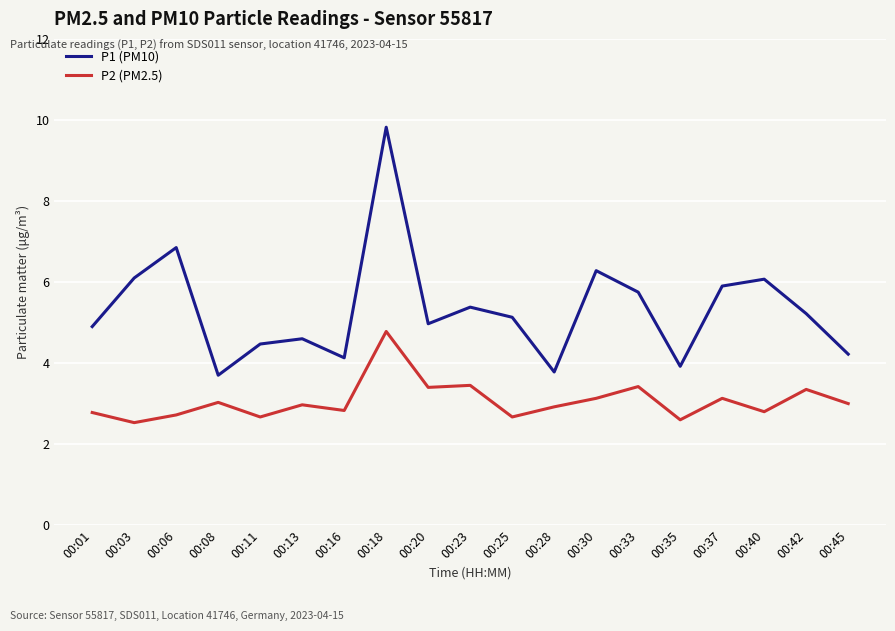

Which series has the largest range (max minus min)?

P1 (PM10)